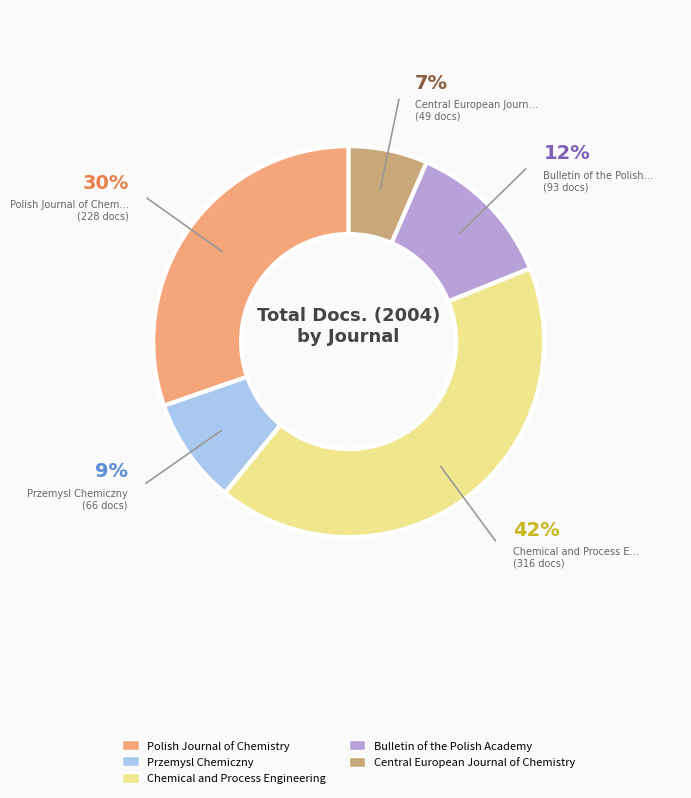

The Polish Journal of Chemistry slice represents 30% of the pie. True or false?

True